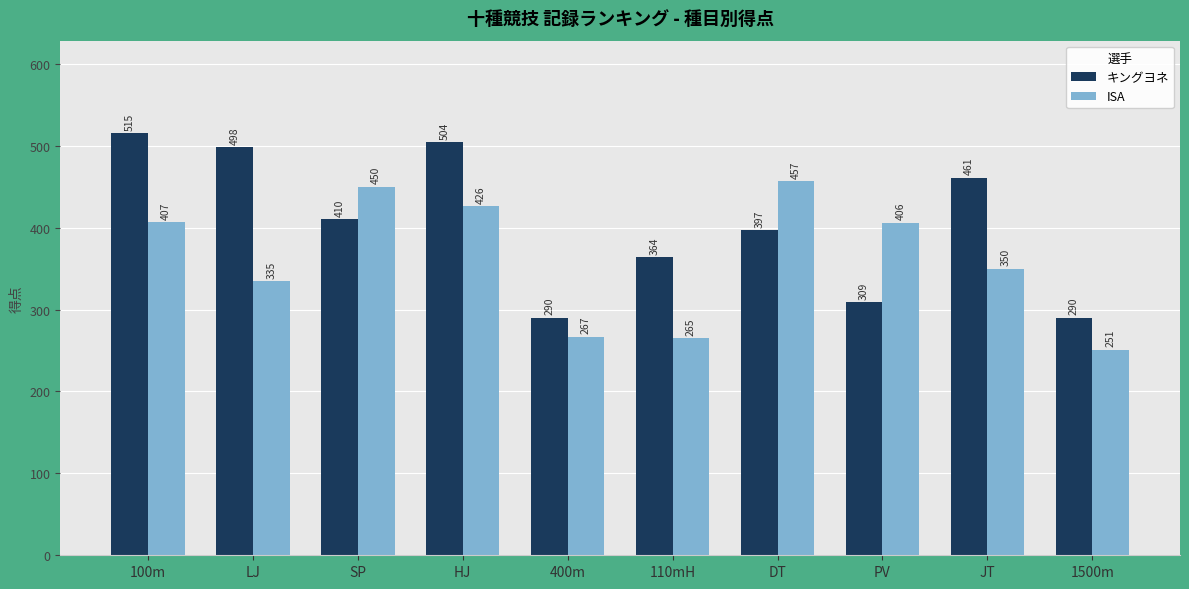

Reading left to right, transcribe all the data shown in this chart.

キングヨネ: 100m=515	LJ=498	SP=410	HJ=504	400m=290	110mH=364	DT=397	PV=309	JT=461	1500m=290
ISA: 100m=407	LJ=335	SP=450	HJ=426	400m=267	110mH=265	DT=457	PV=406	JT=350	1500m=251